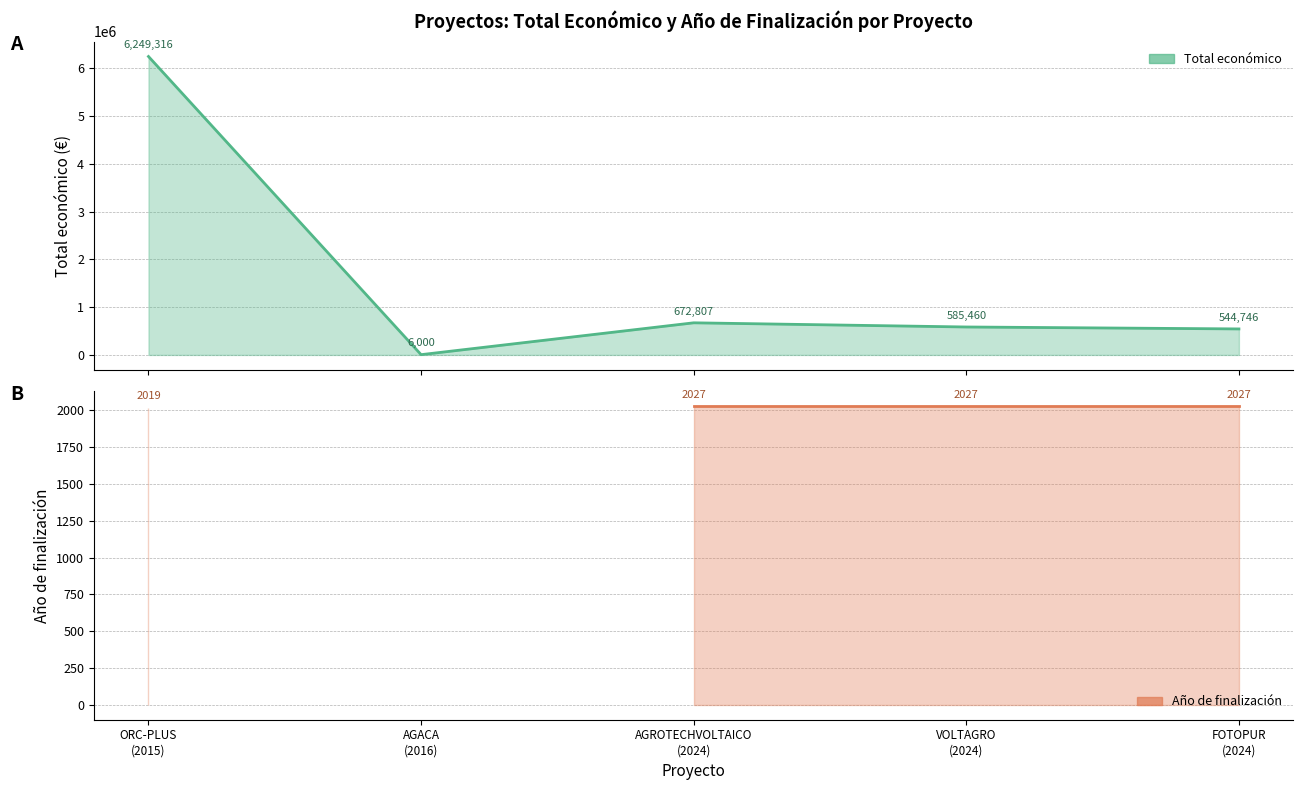

What is the minimum value shown in the chart?

6000